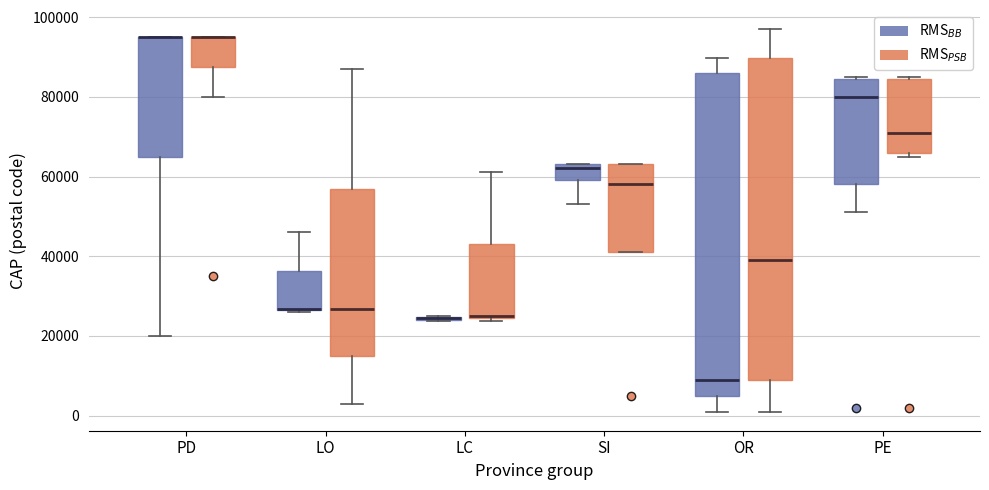

Reading left to right, read every box against the y-axis: the position of its median line, the range the box covers, and the ends of its whiskers. The values are not printed on the chart, so give them approximately, as read against the axis.

PD (RMS$_{BB}$): median 96000 (drawn on the box's upper edge), box 66000 to 96000, whiskers 20000 to 96000
PD (RMS$_{PSB}$): median 96000 (drawn on the box's upper edge), box 88000 to 96000, whiskers 80000 to 96000
LO (RMS$_{BB}$): median 26000 (drawn on the box's lower edge), box 26000 to 36000, whiskers 26000 to 46000
LO (RMS$_{PSB}$): median 26000, box 14000 to 56000, whiskers 4000 to 88000
LC (RMS$_{BB}$): box collapsed to a line at 24000, whiskers 24000 to 26000
LC (RMS$_{PSB}$): median 26000, box 24000 to 44000, whiskers 24000 to 62000
SI (RMS$_{BB}$): median 62000, box 60000 to 64000, whiskers 54000 to 64000
SI (RMS$_{PSB}$): median 58000, box 42000 to 64000, whiskers 42000 to 64000
OR (RMS$_{BB}$): median 10000, box 6000 to 86000, whiskers 2000 to 90000
OR (RMS$_{PSB}$): median 40000, box 10000 to 90000, whiskers 2000 to 98000
PE (RMS$_{BB}$): median 80000, box 58000 to 84000, whiskers 52000 to 86000
PE (RMS$_{PSB}$): median 72000, box 66000 to 84000, whiskers 66000 (just below the box's lower edge) to 86000